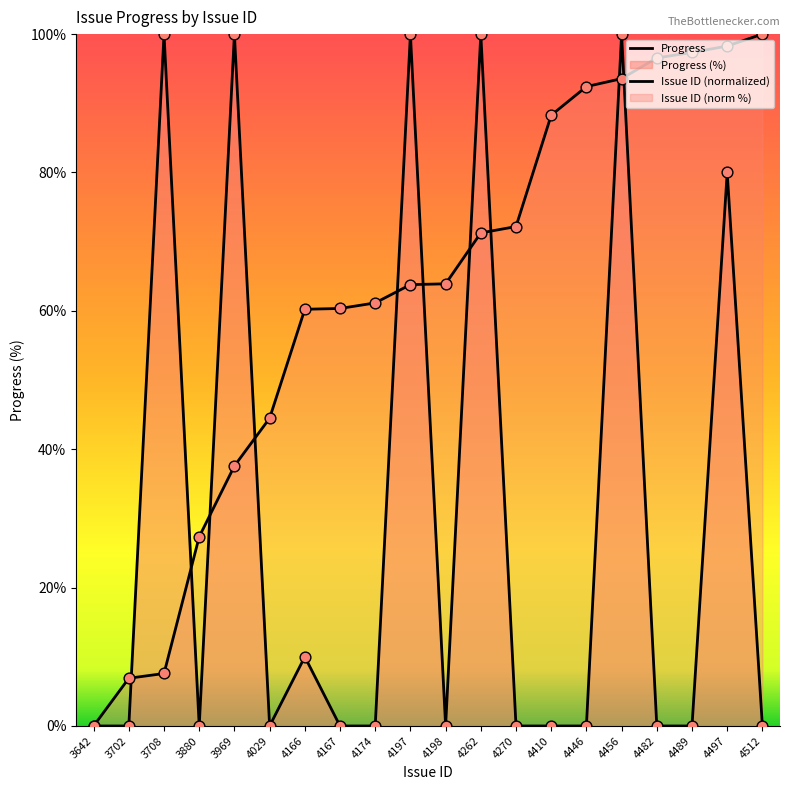

Which series has the largest total across all categories?

Issue ID